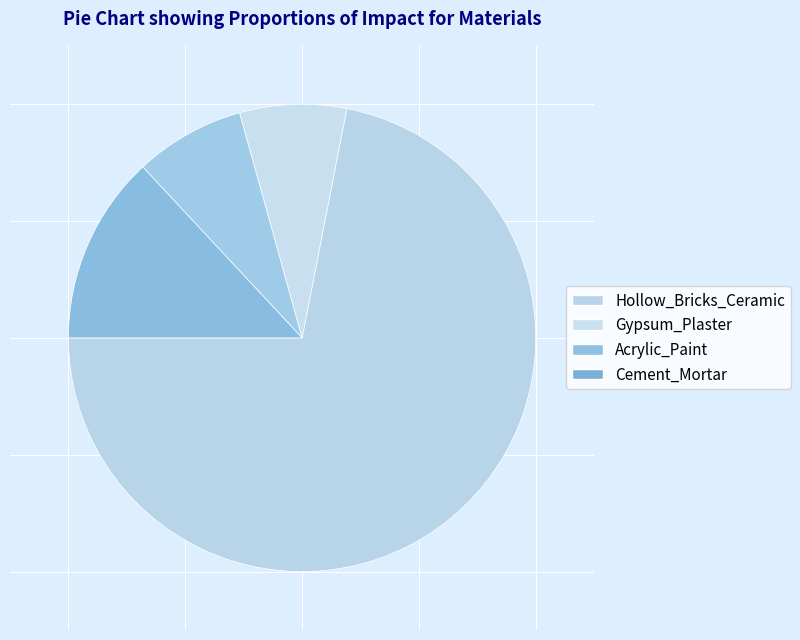

Is it true that Acrylic_Paint is 8% of the pie?

True